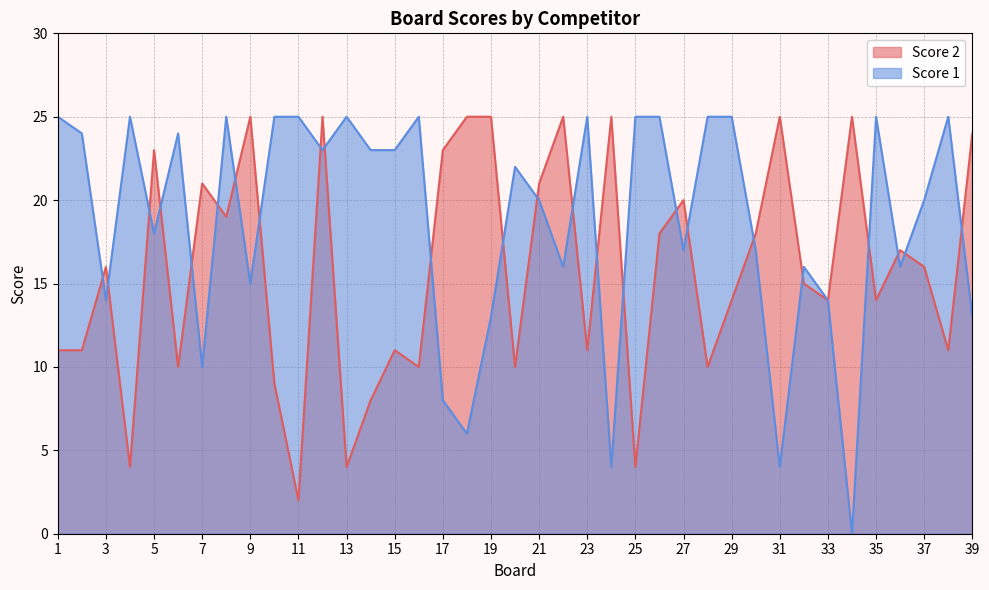

At how many categories does at least one series exceed 19?

34